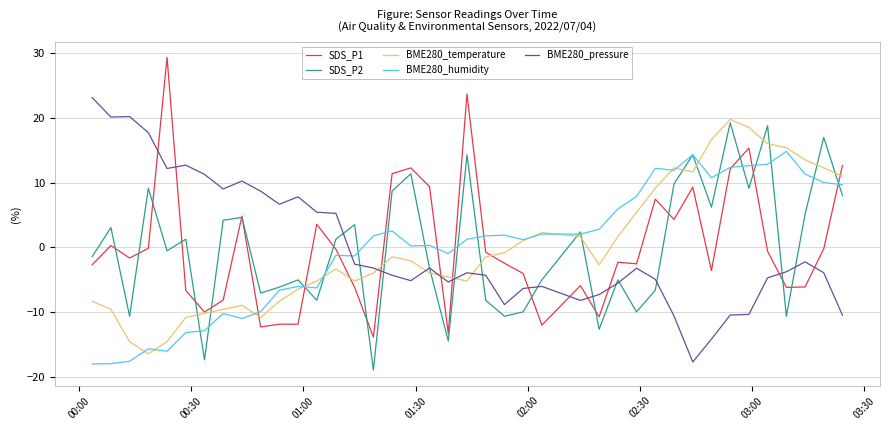

Which series has the widest spread of values?

SDS_P1